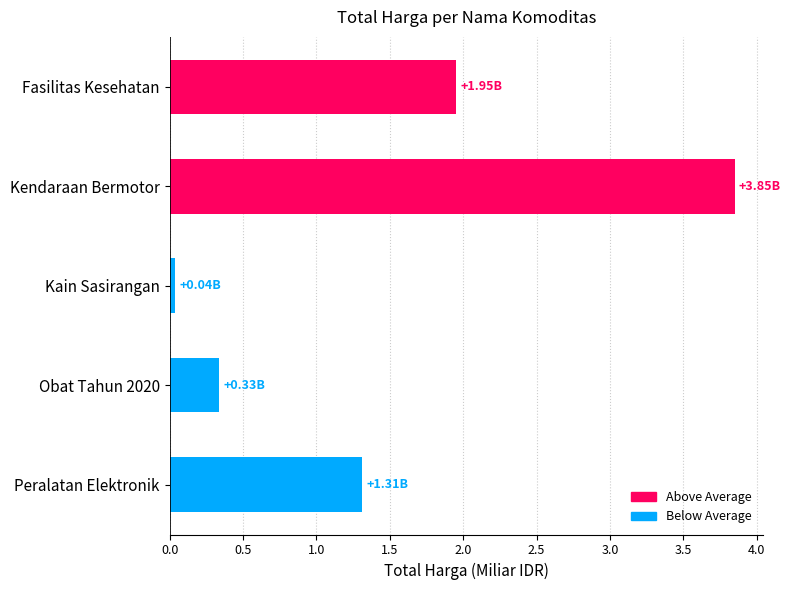

Which label corresponds to the largest value in the chart?

Kendaraan Bermotor